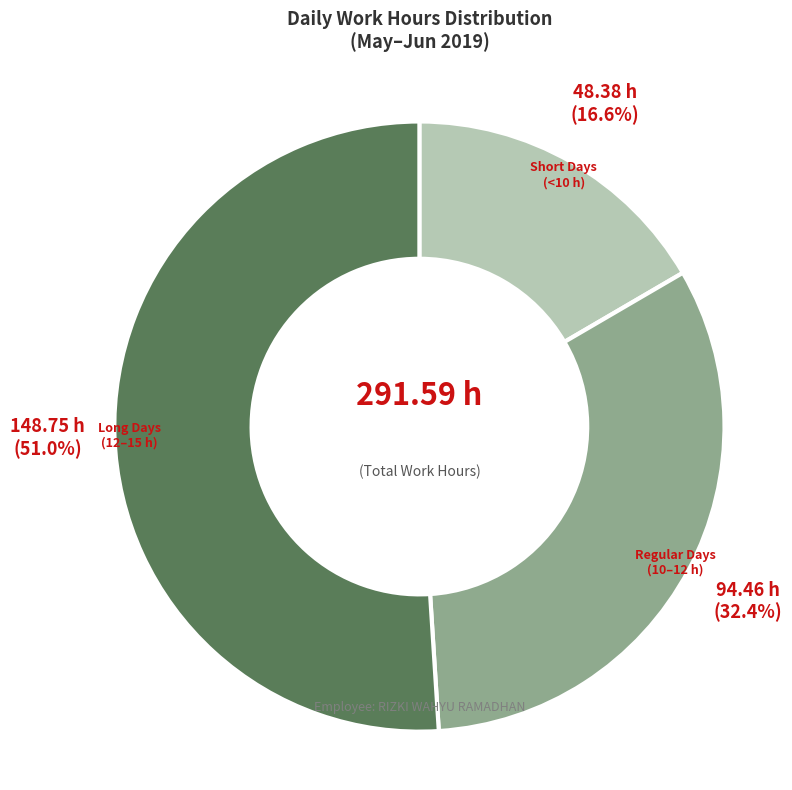

How many segments does this pie chart have?

3